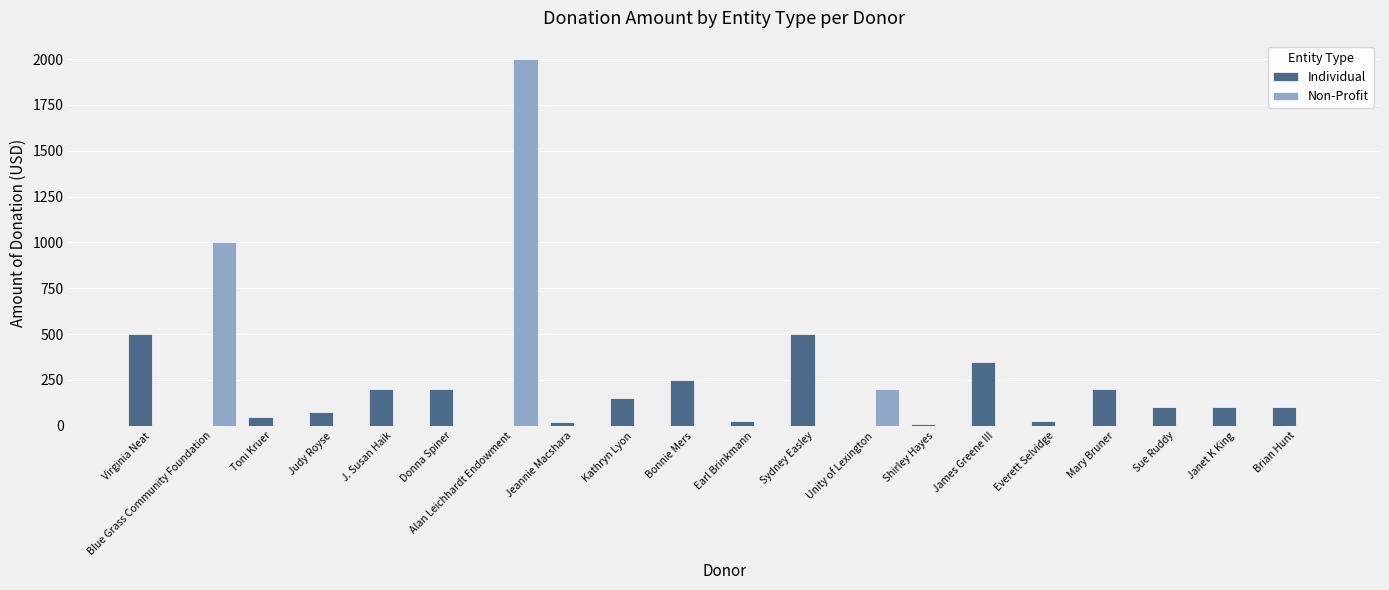

True or false: Non-Profit has a value of 0 at Bonnie Mers.

True